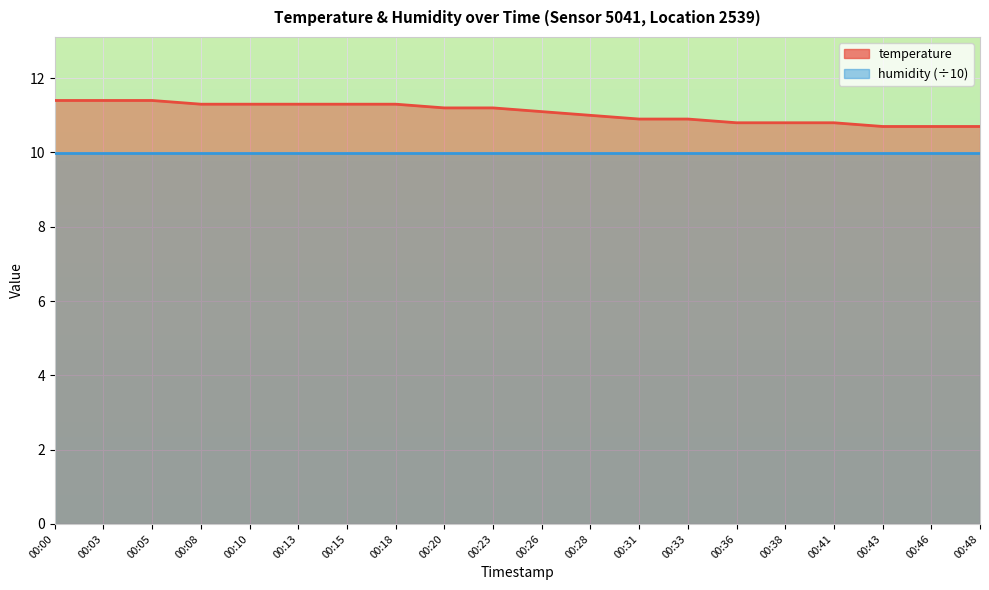

Between 00:20 and 00:28, which is larger?

00:20